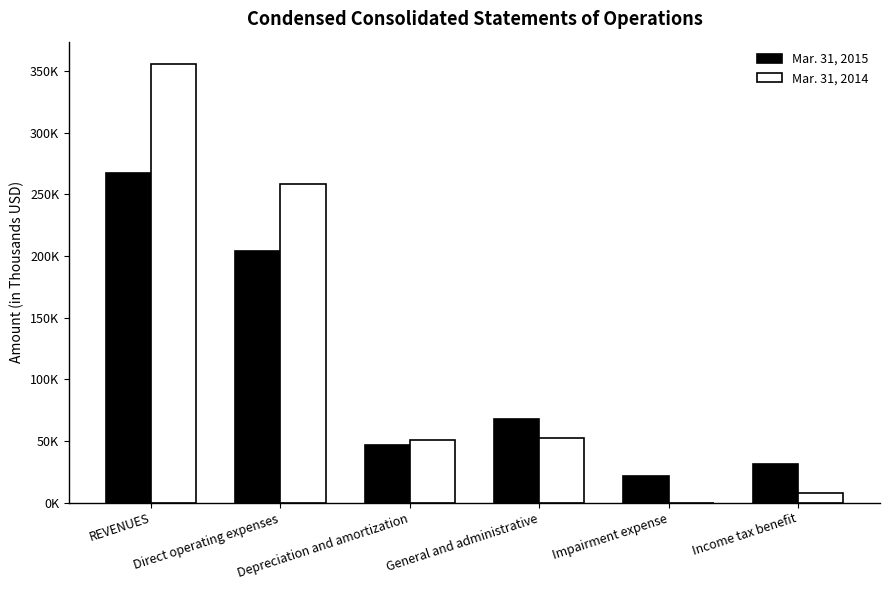

What are all the series names shown in the legend?

Mar. 31, 2015, Mar. 31, 2014